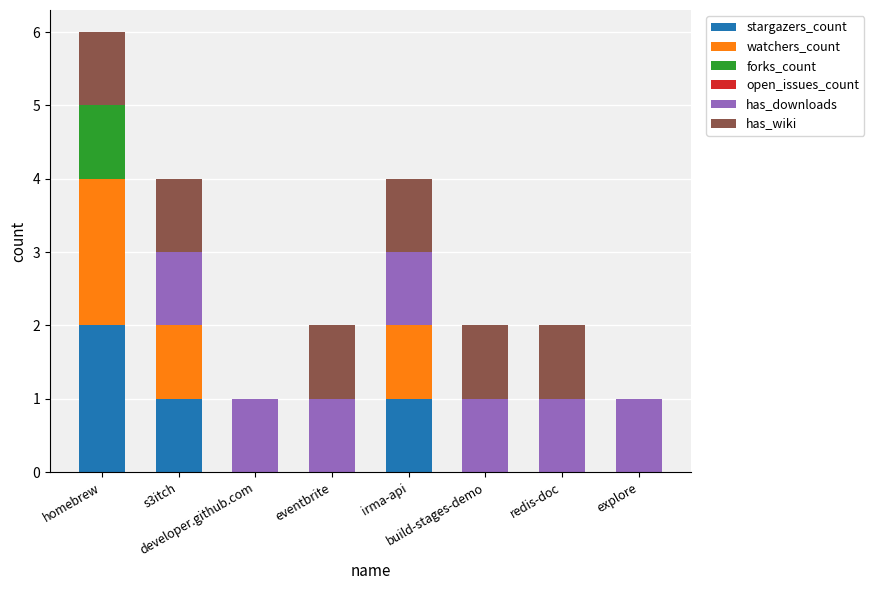

What is the average value of the has_downloads series?

1